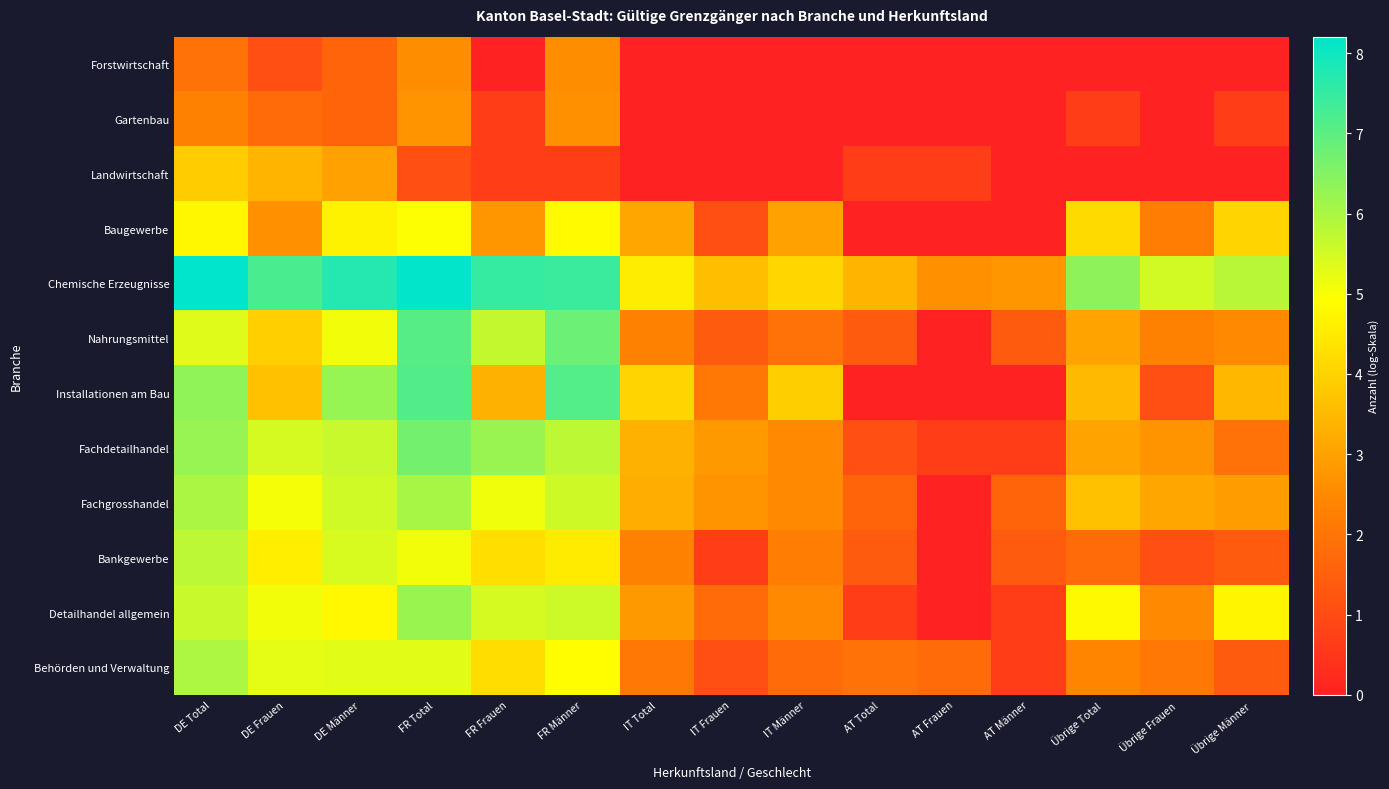

Which category has the highest value across all series?

DE Total